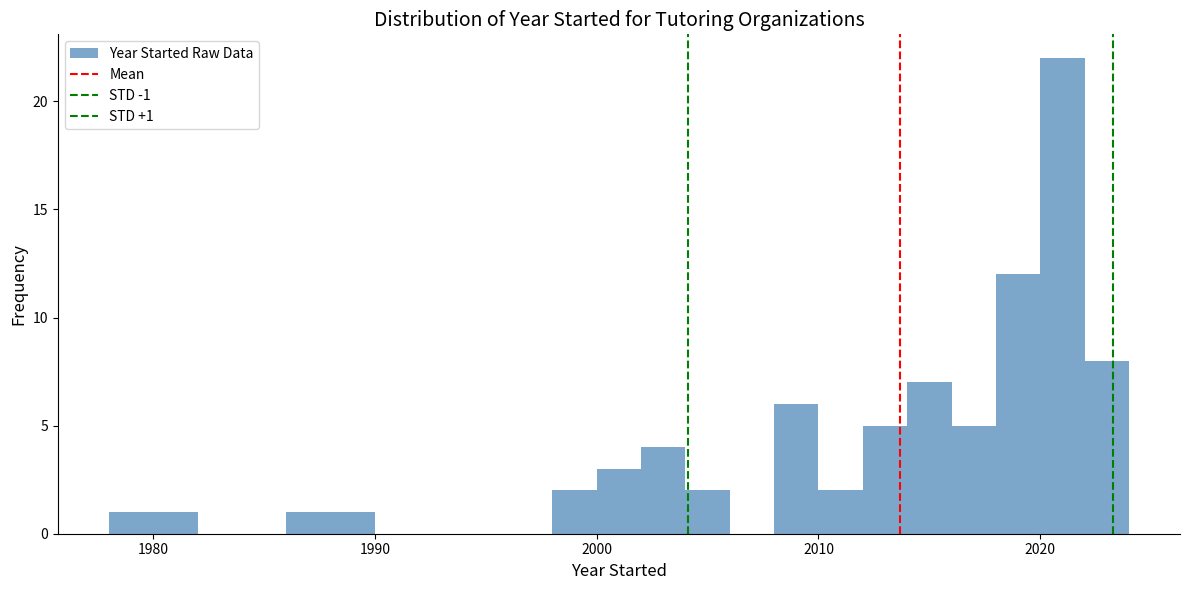

Around what value on the x-axis is the tallest bar? Give the approximate position of its centre, as read against the axis.

2021